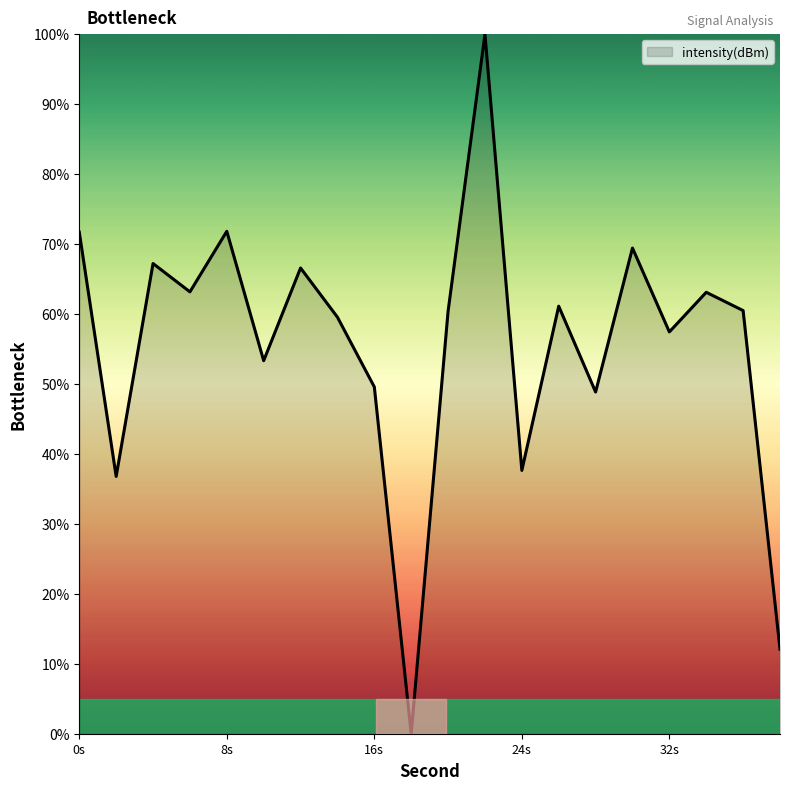

What is the average value?

55.5